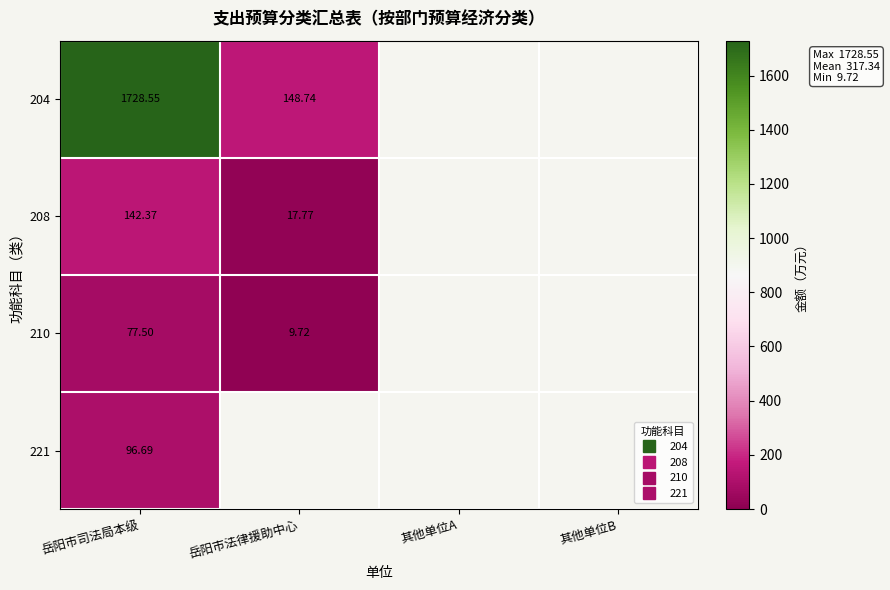

At which label is 204 closest to 938?

岳阳市法律援助中心